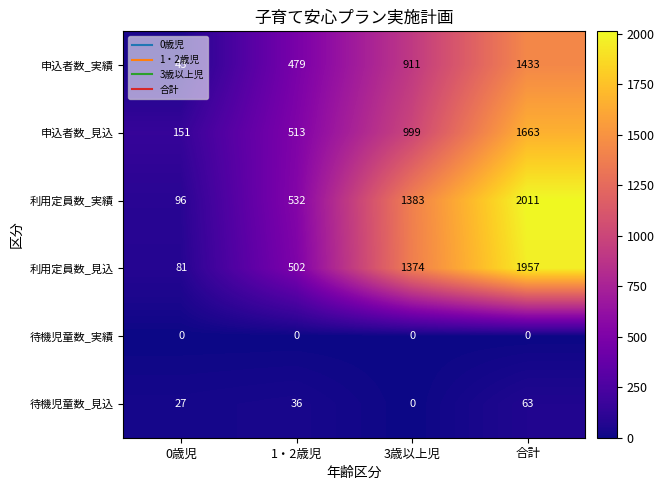

What is the sum of the 待機児童数_見込 values at 合計 and 0歳児?

90